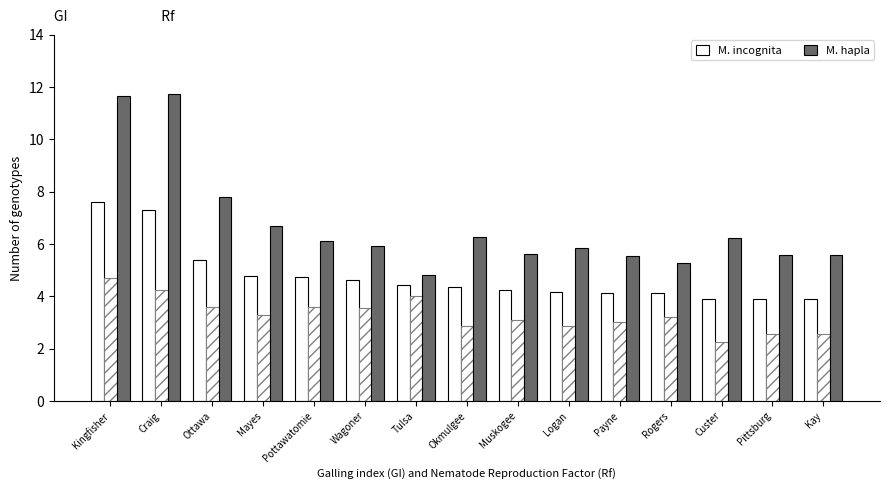

How many categories are shown in the chart?

15